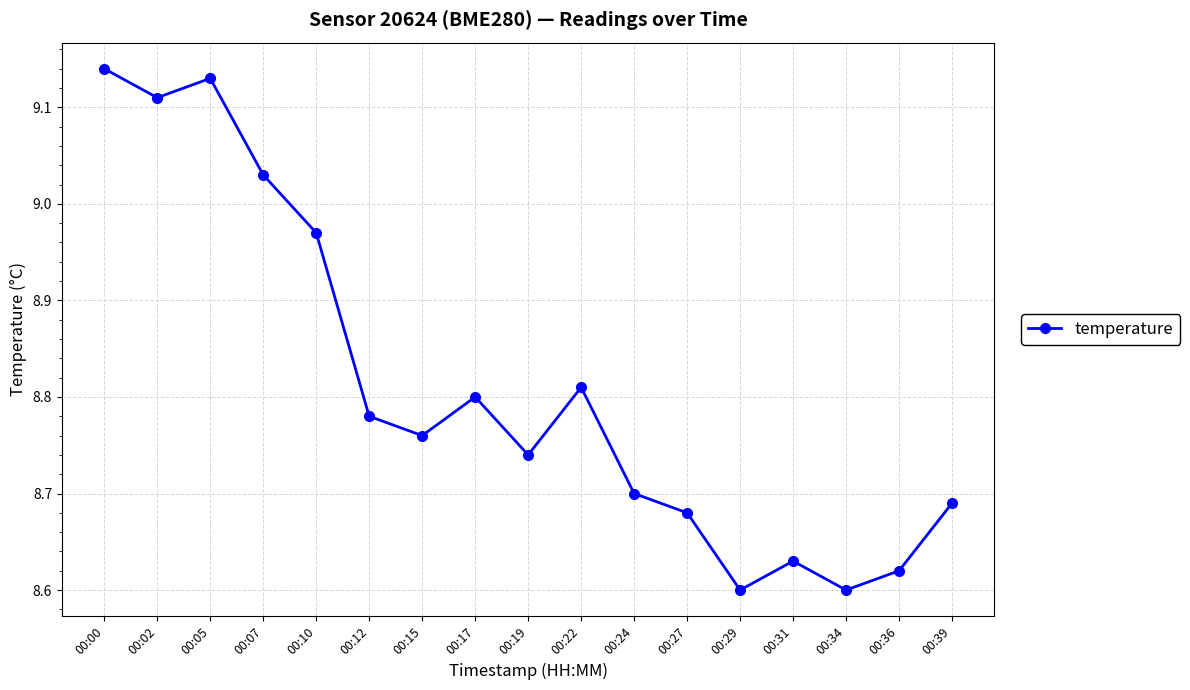

What is the difference between the values at 00:02 and 00:19?

0.4